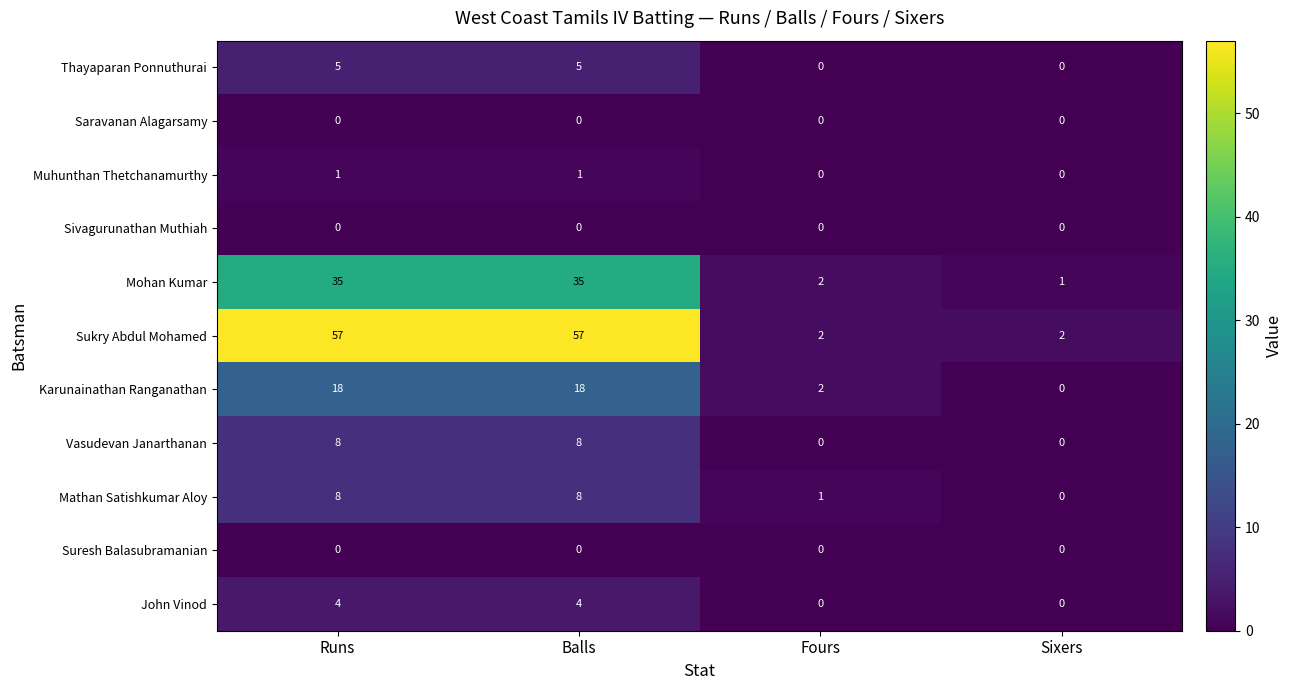

What is the maximum value for Mohan Kumar?

35